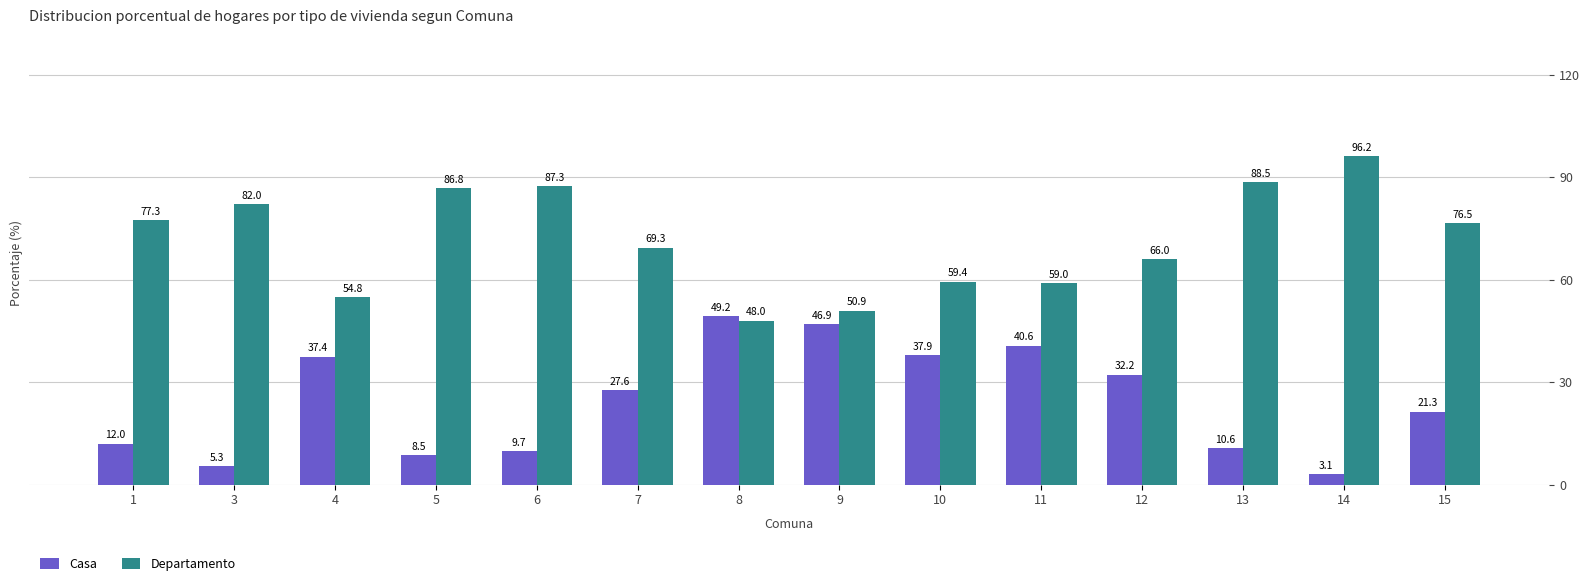

What is the value of the Casa bar at the 11th from the left?

32.2